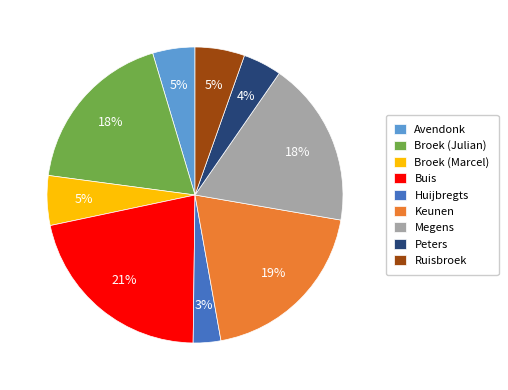

Which category has the biggest portion of the pie?

Buis